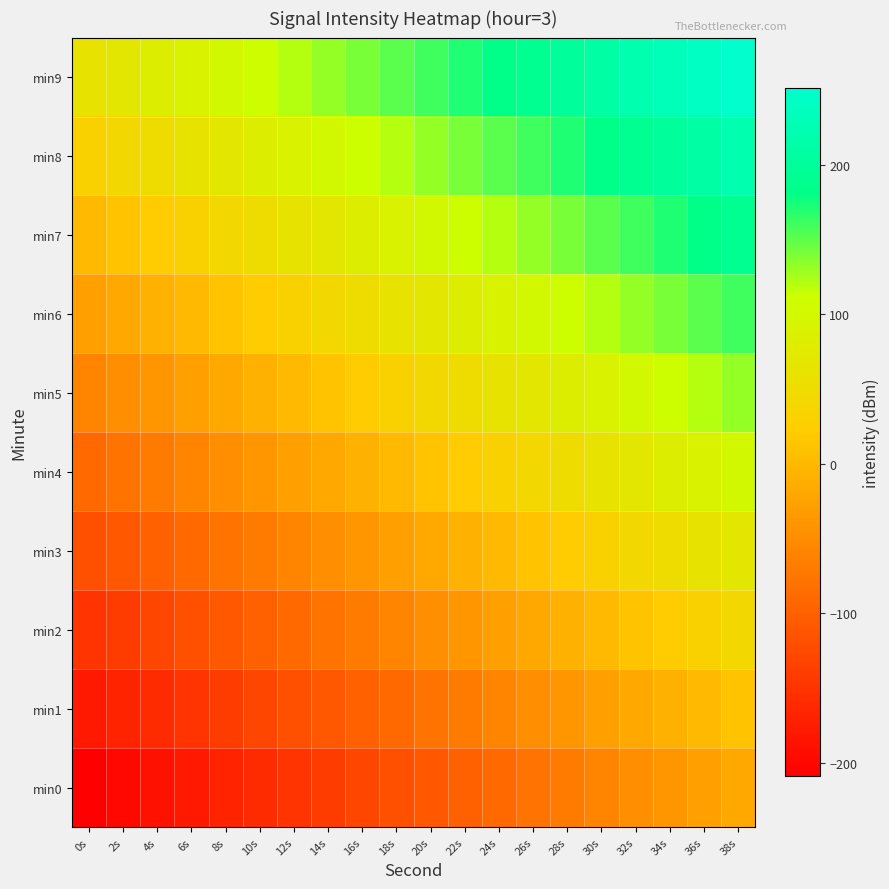

Between 6s and 12s, which is larger?

12s